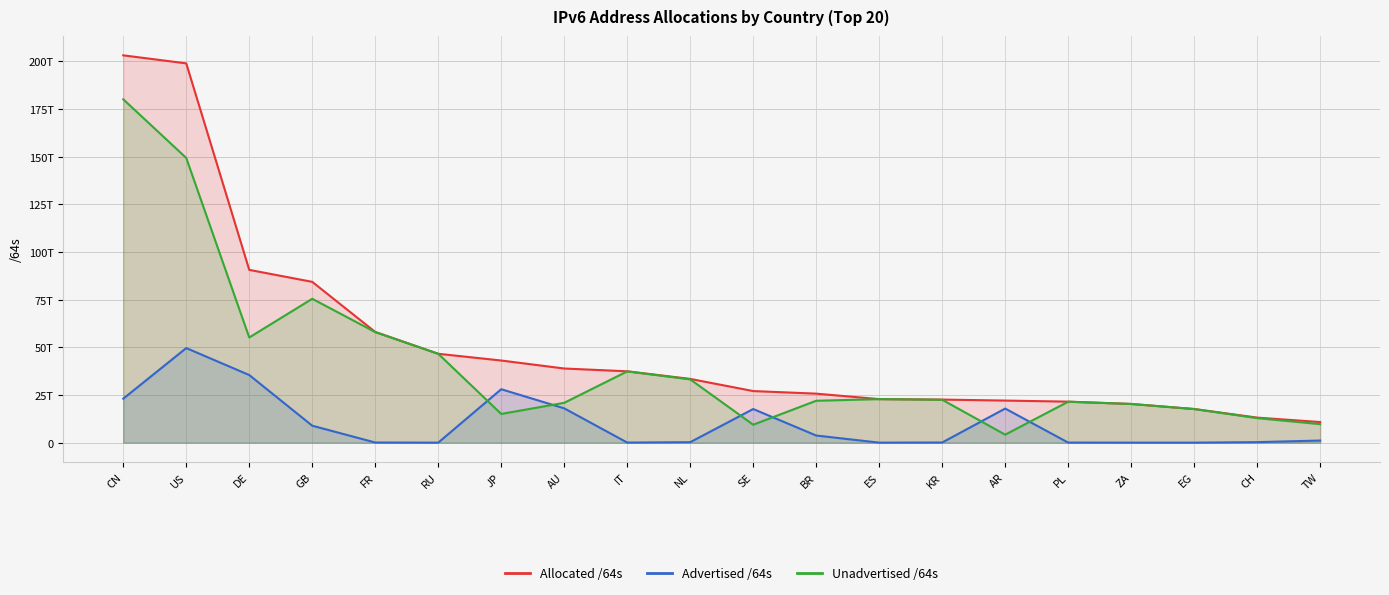

True or false: Advertised /64s has more than 2 interior local peaks.

True